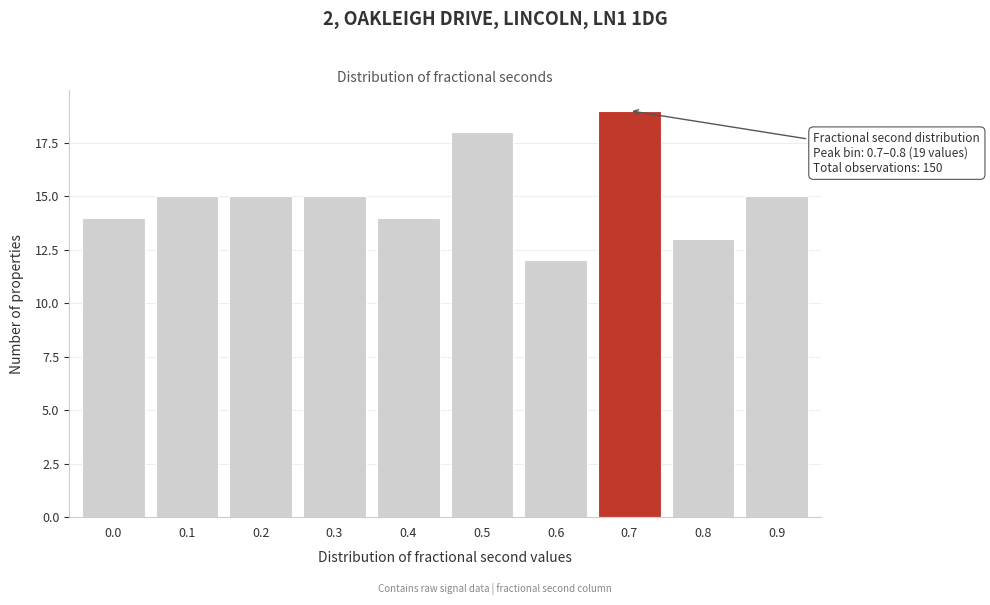

Reading right to left, transcribe all the data shown in this chart.

0.9=15	0.8=13	0.7=19	0.6=12	0.5=18	0.4=14	0.3=15	0.2=15	0.1=15	0.0=14